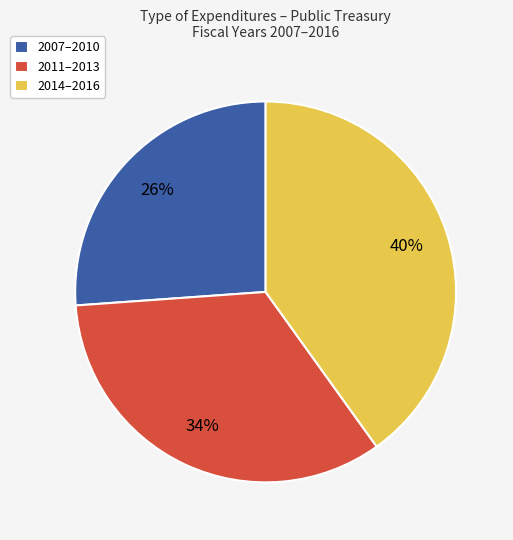

The 2011–2013 slice represents 34% of the pie. True or false?

True